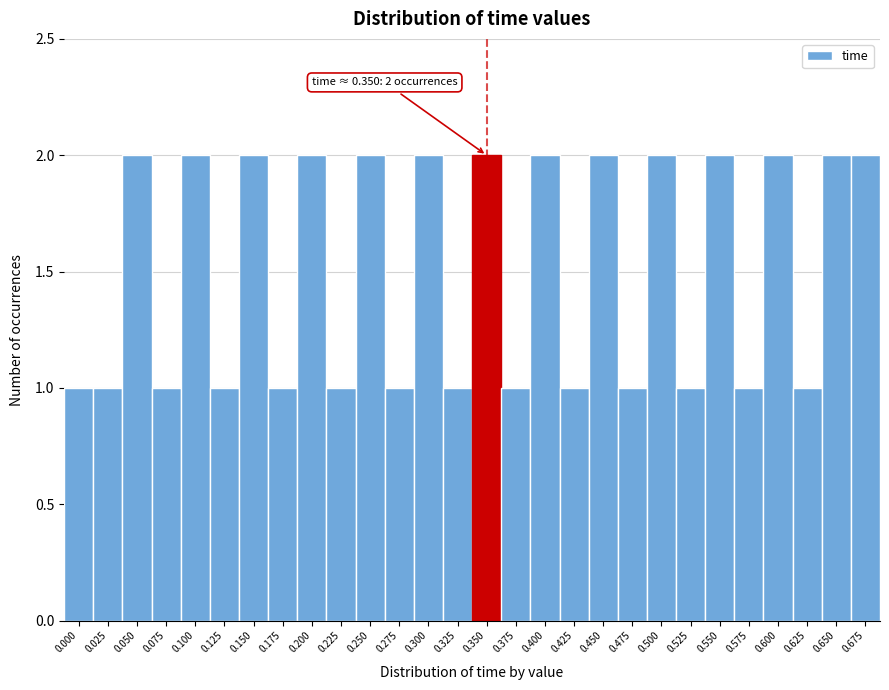

Reading right to left, what are all the values shown in this chart?

2	2	1	2	1	2	1	2	1	2	1	2	1	2	1	2	1	2	1	2	1	2	1	2	1	2	1	1